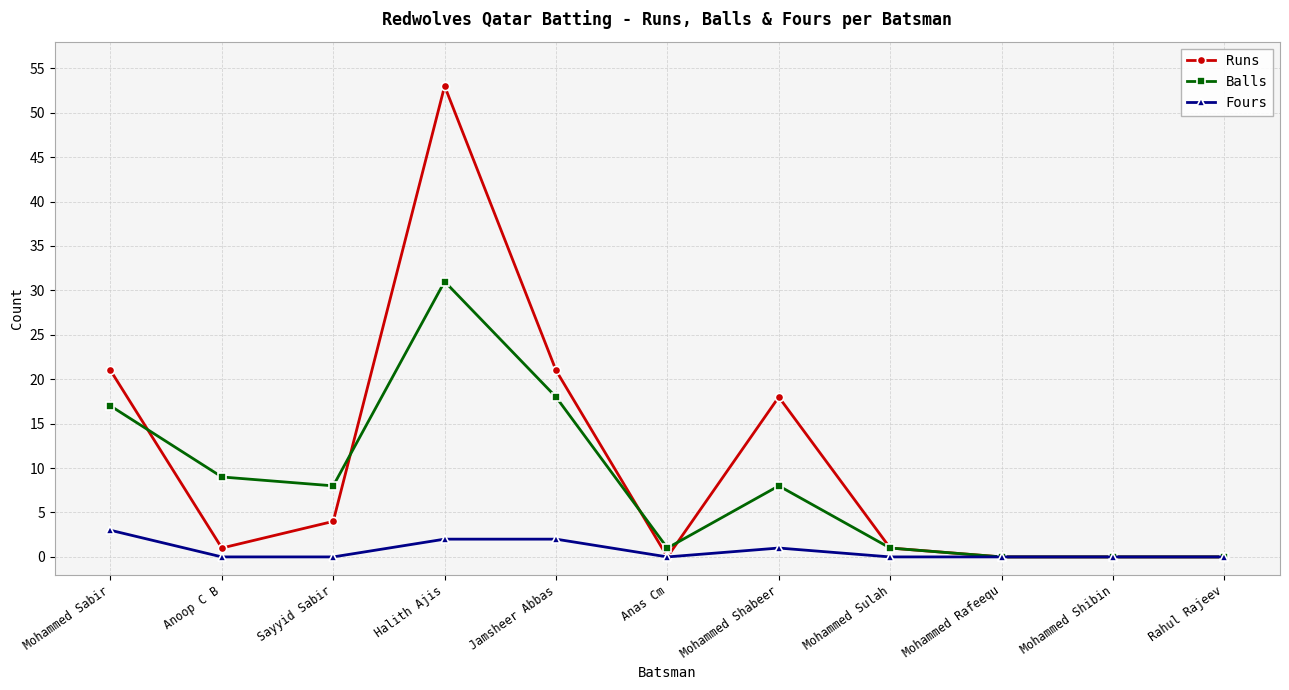

True or false: Runs has a value of 0 at Mohammed Shibin.

True